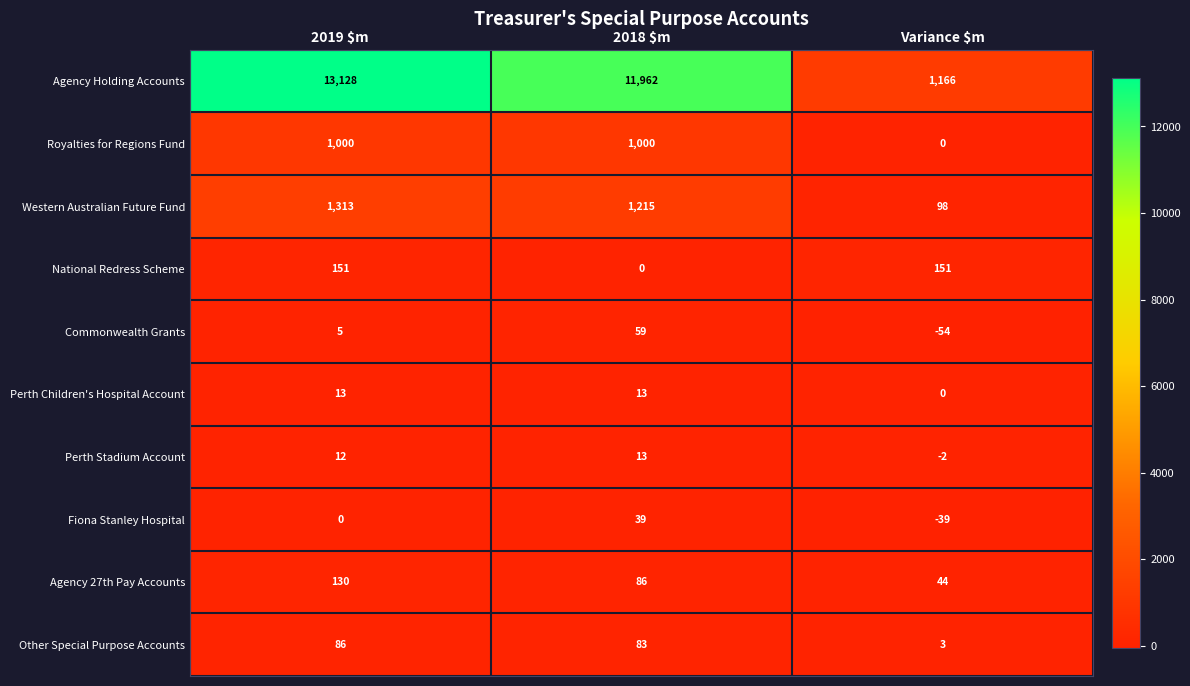

How many Royalties for Regions Fund values are between 0 and 1000?

3